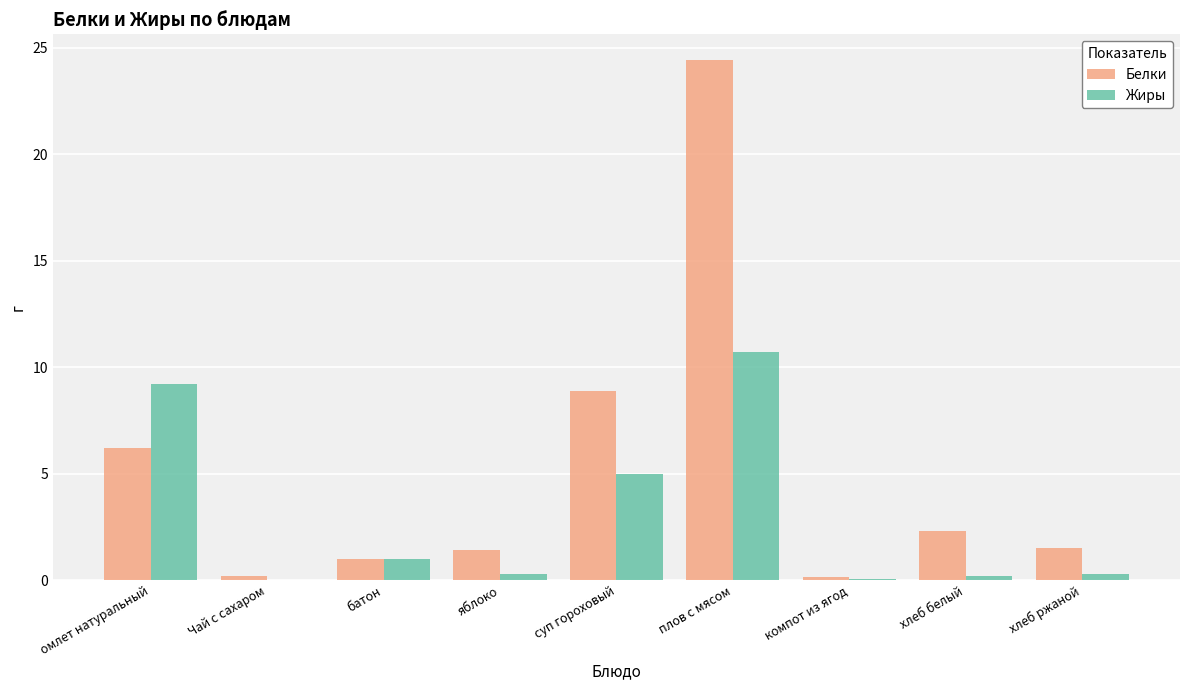

What is the highest value of the Жиры series?

10.7